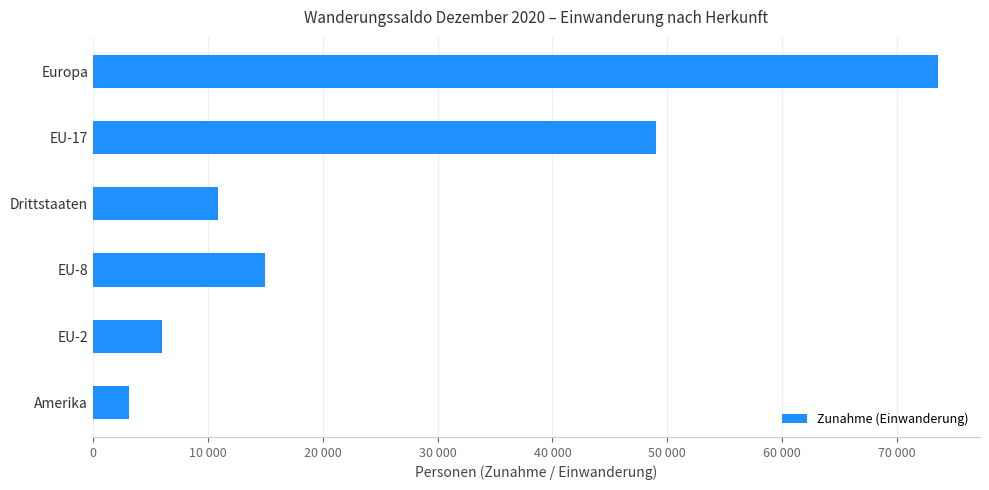

Rank the categories by value from highest to lowest.

Europa, EU-17, EU-8, Drittstaaten, EU-2, Amerika